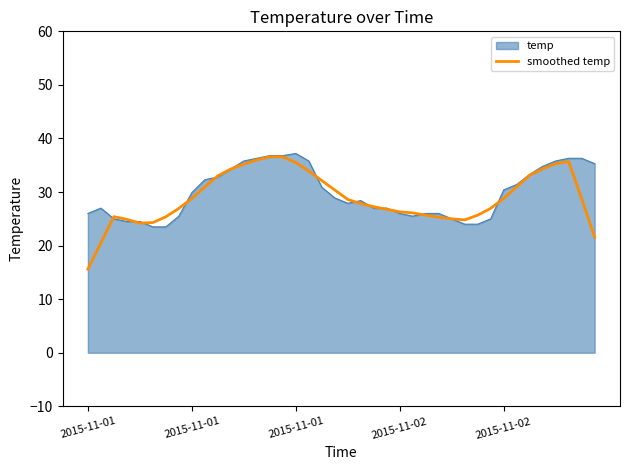

What is the maximum value for smoothed temp?

36.6